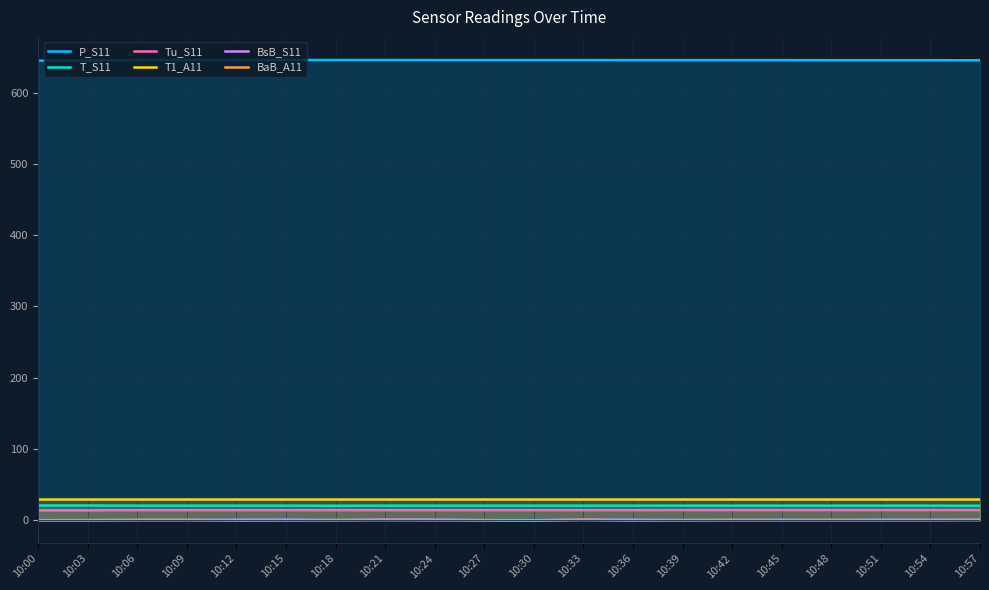

How many data points in P_S11 are above 645?

18